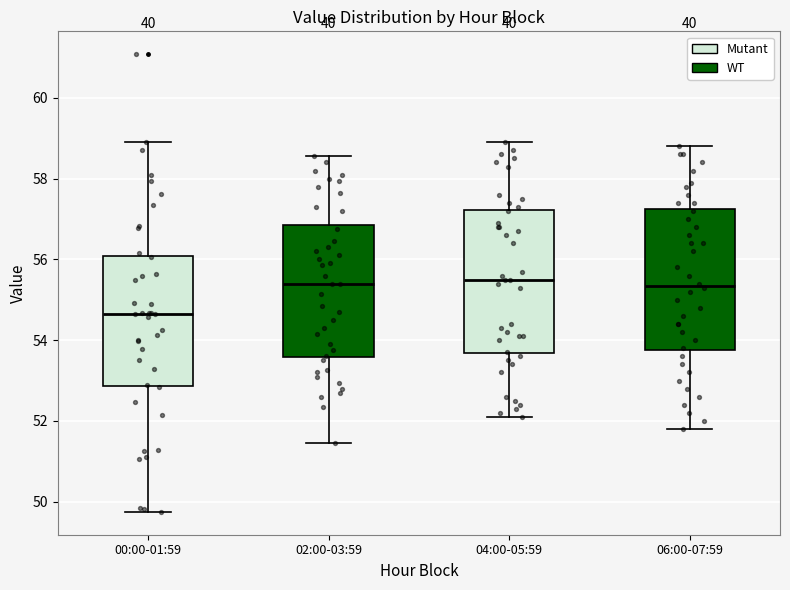

Where does the median line of the box for 00:00-01:59 sit on the y-axis? The values are not printed on the chart, so give them approximately, as read against the axis.

54.6